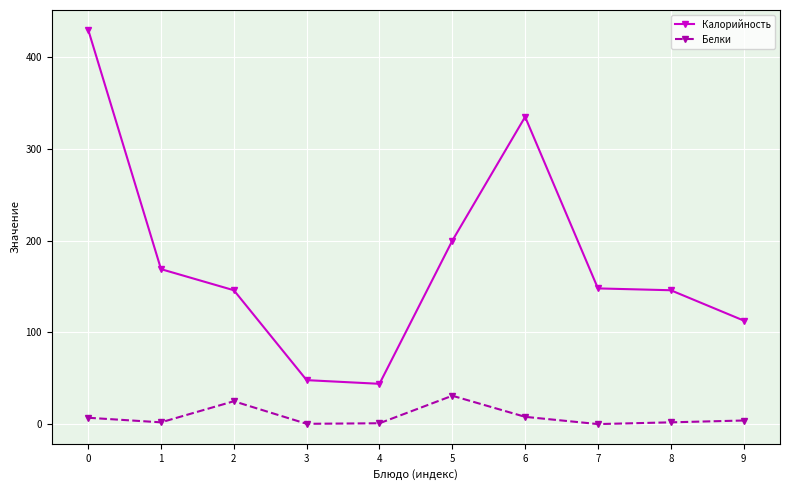

Rank the series by their average value, from highest to lowest.

Калорийность, Белки